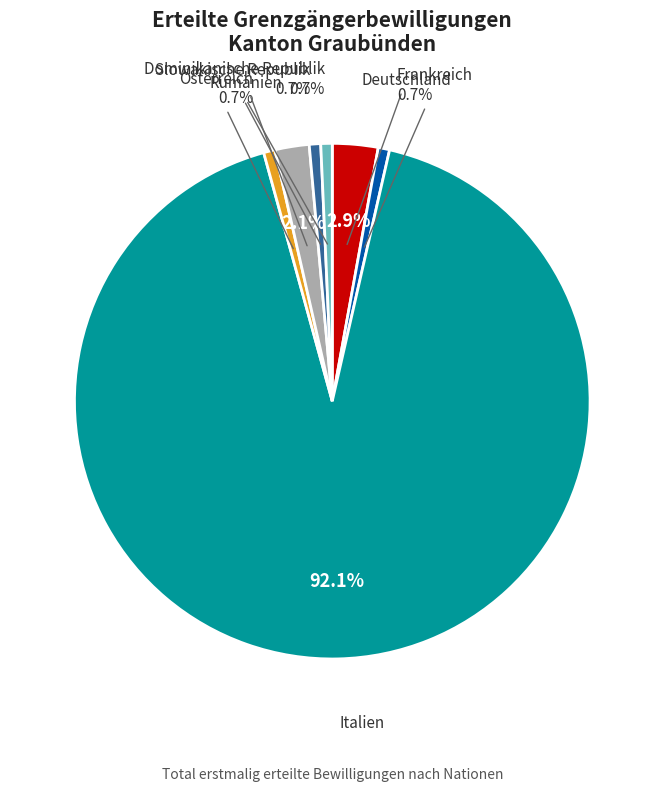

Combined, do Slowakische Republik and Rumänien account for over 50%?

No